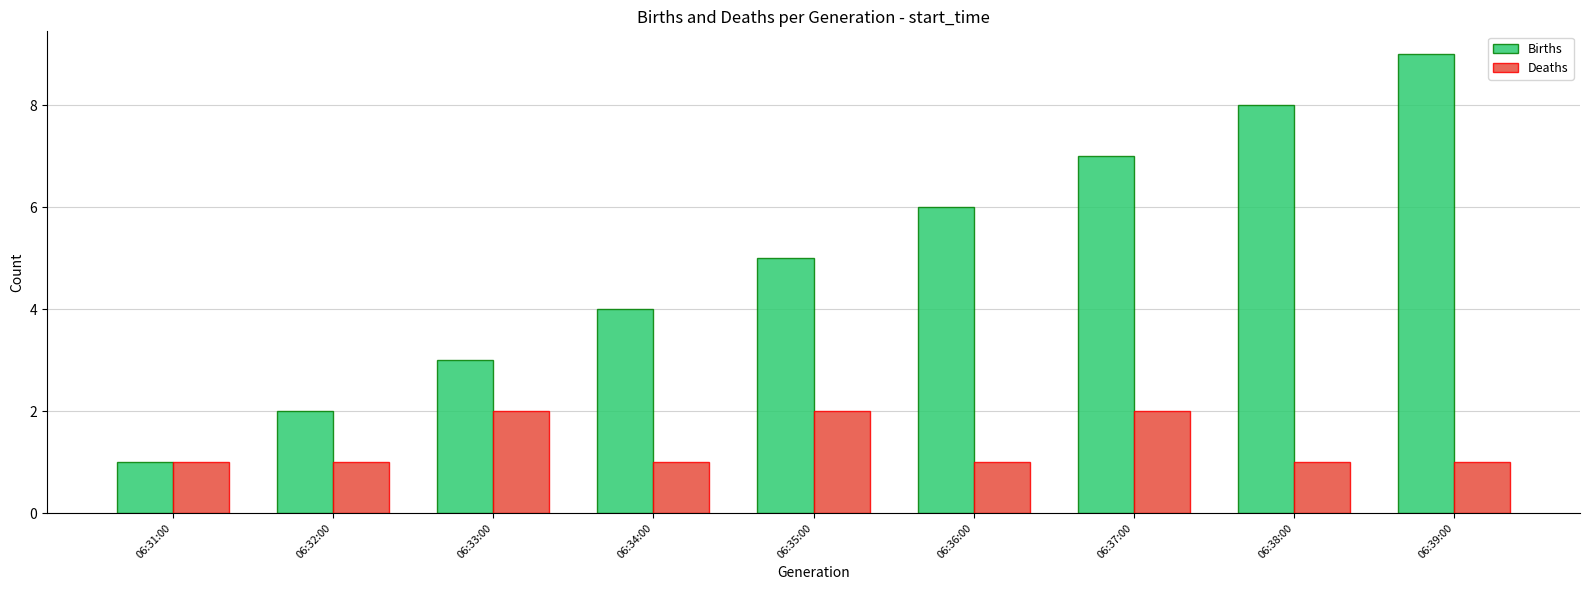

What is the smallest value displayed?

1